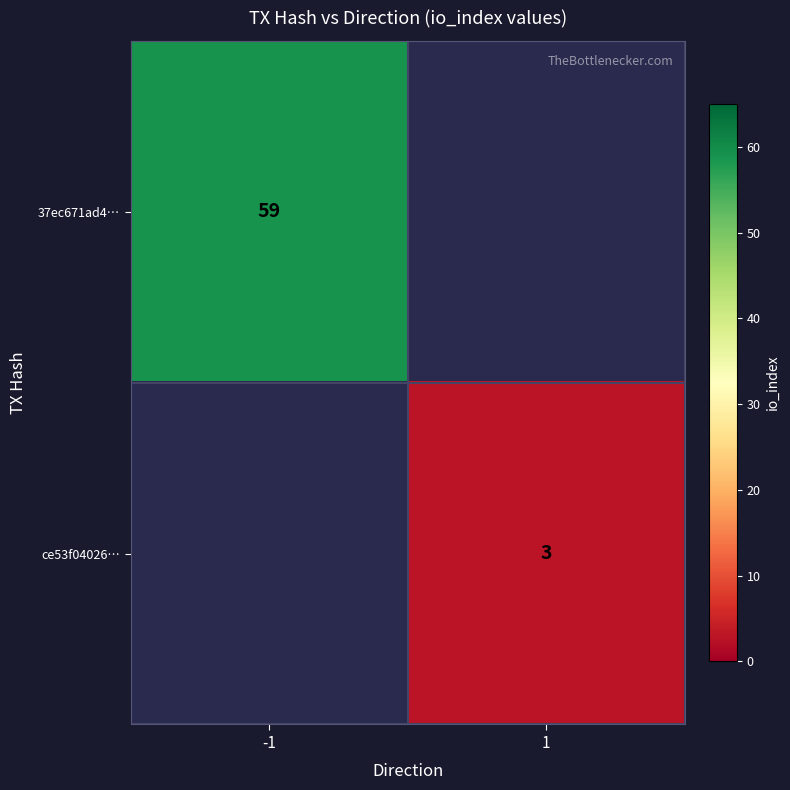

At which category does the chart reach its minimum across all series?

1